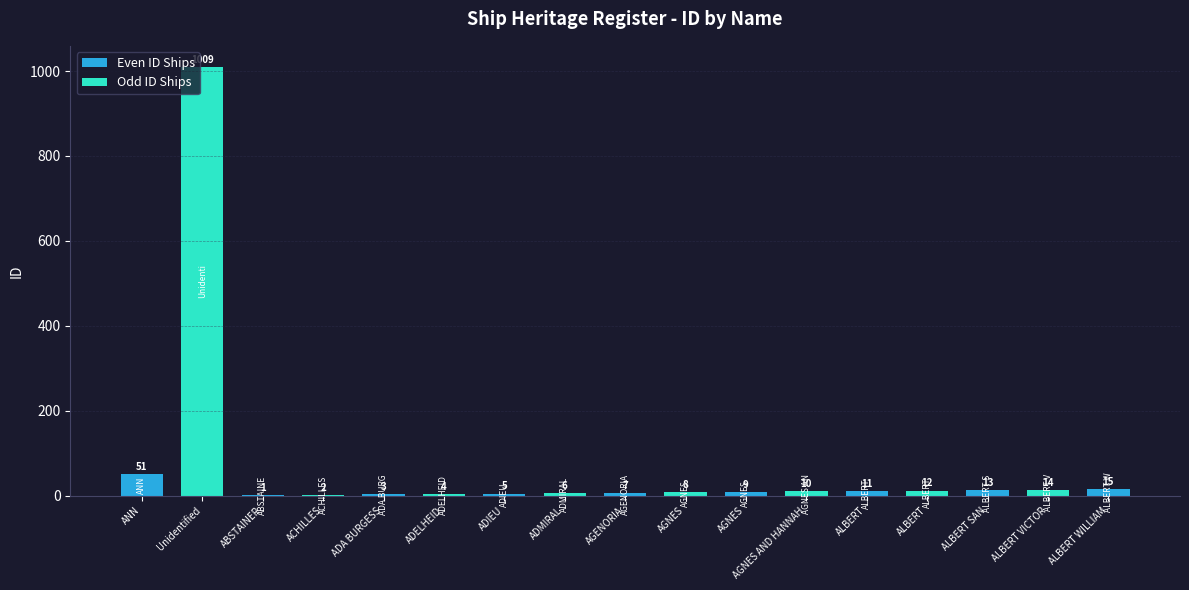

How many data points does each series have?

17